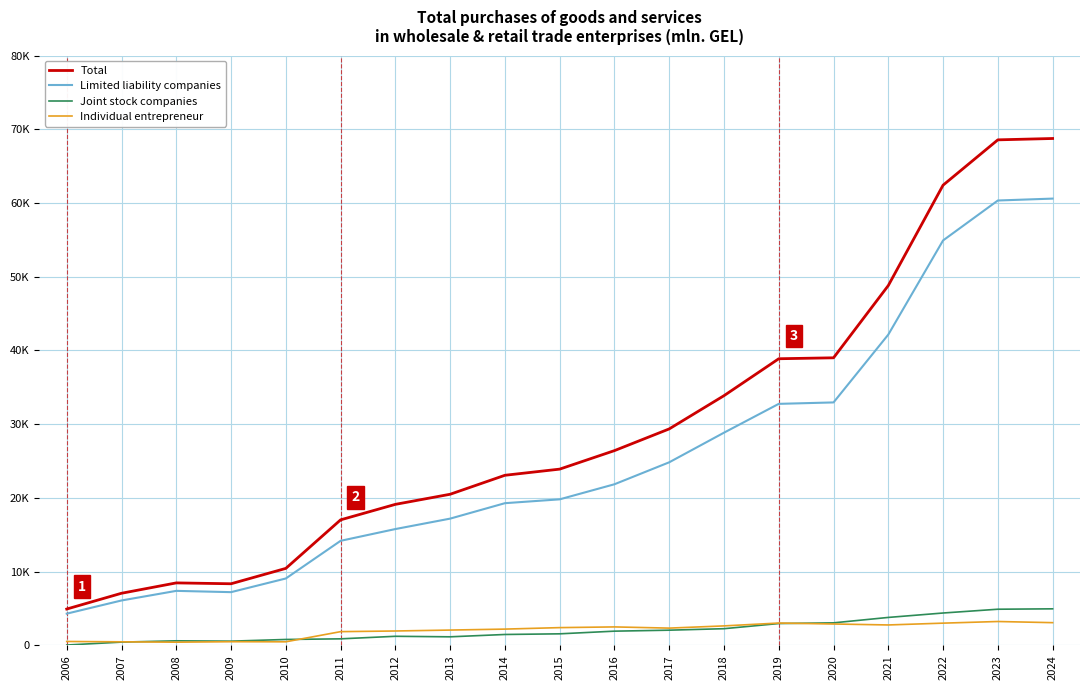

Which category has the highest value in the Total series?

2024